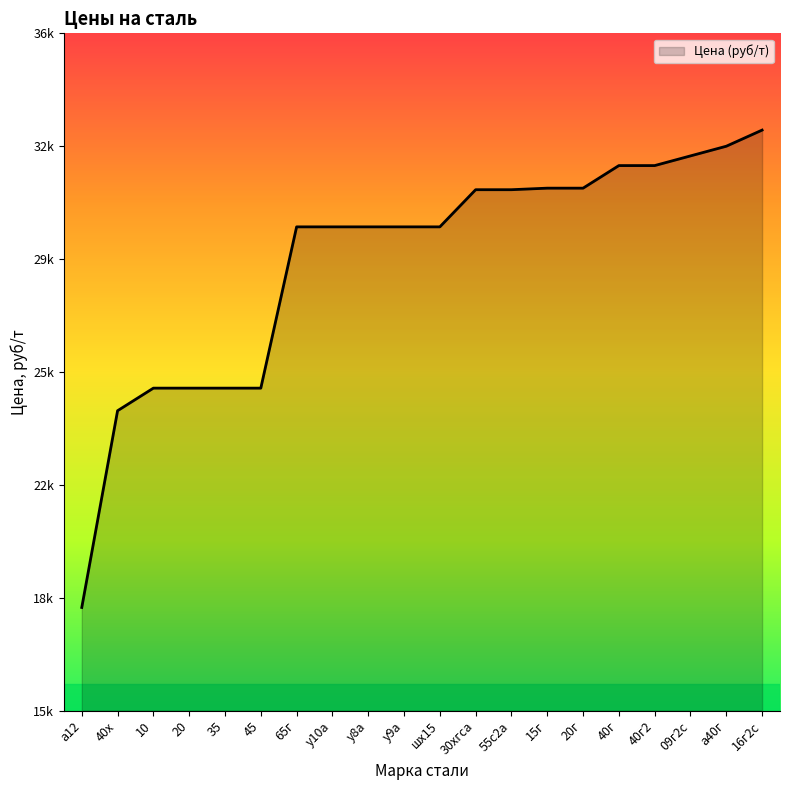

Is this an area chart (filled region under the line)?

Yes